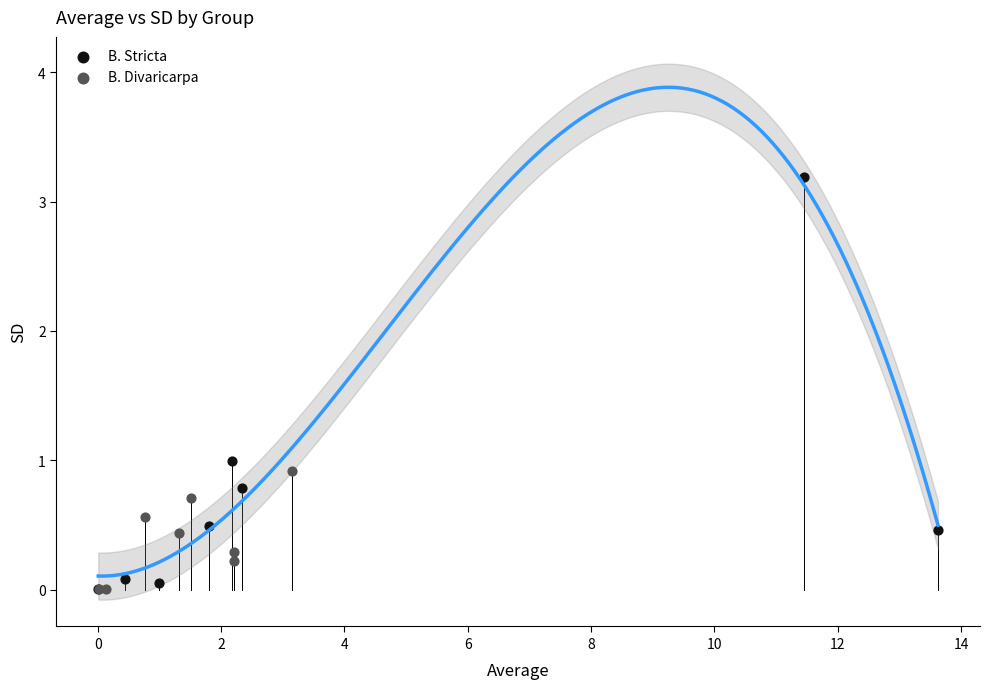

Which series has the largest Y range (max minus min)?

B. Stricta